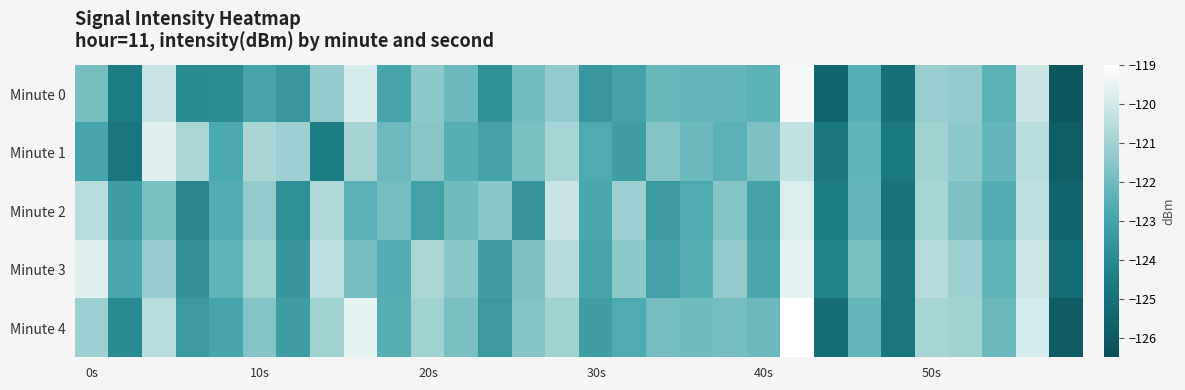

Which category has the highest value across all series?

21